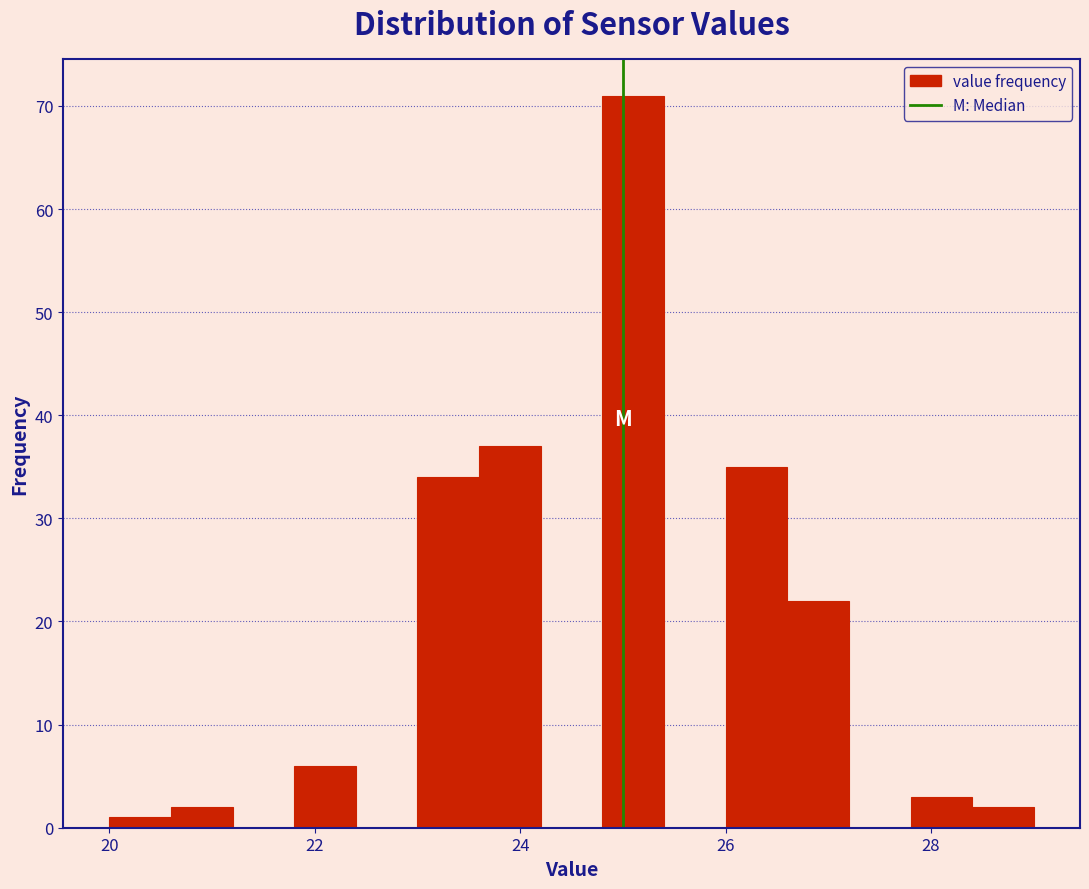

Around what value on the x-axis is the tallest bar? Give the approximate position of its centre, as read against the axis.

25.2